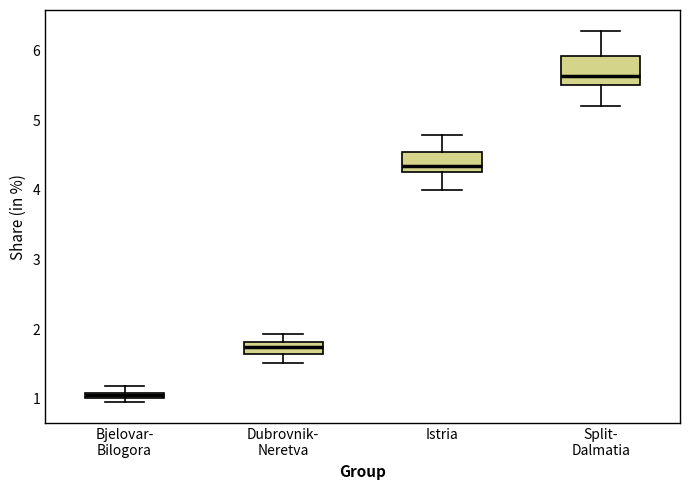

Which box's median line is the lowest?

Bjelovar- Bilogora